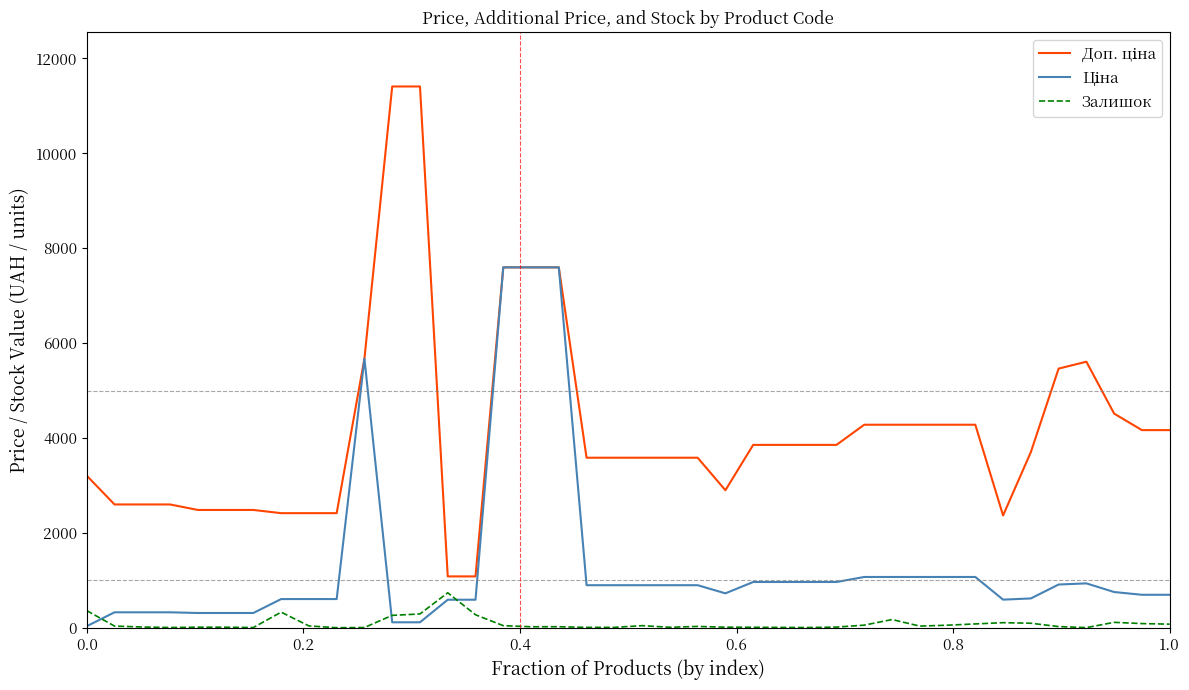

What is the highest value of the Залишок series?

736.0